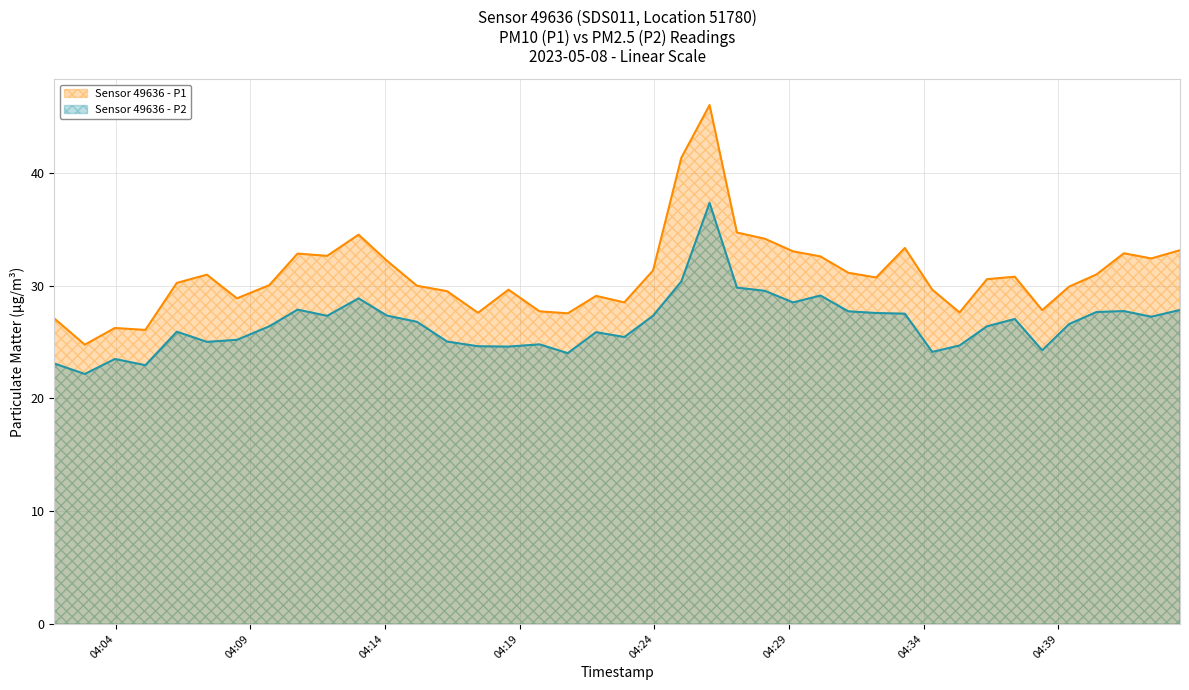

What is the total value across all series at 2023-05-08T04:21:50?

55.0